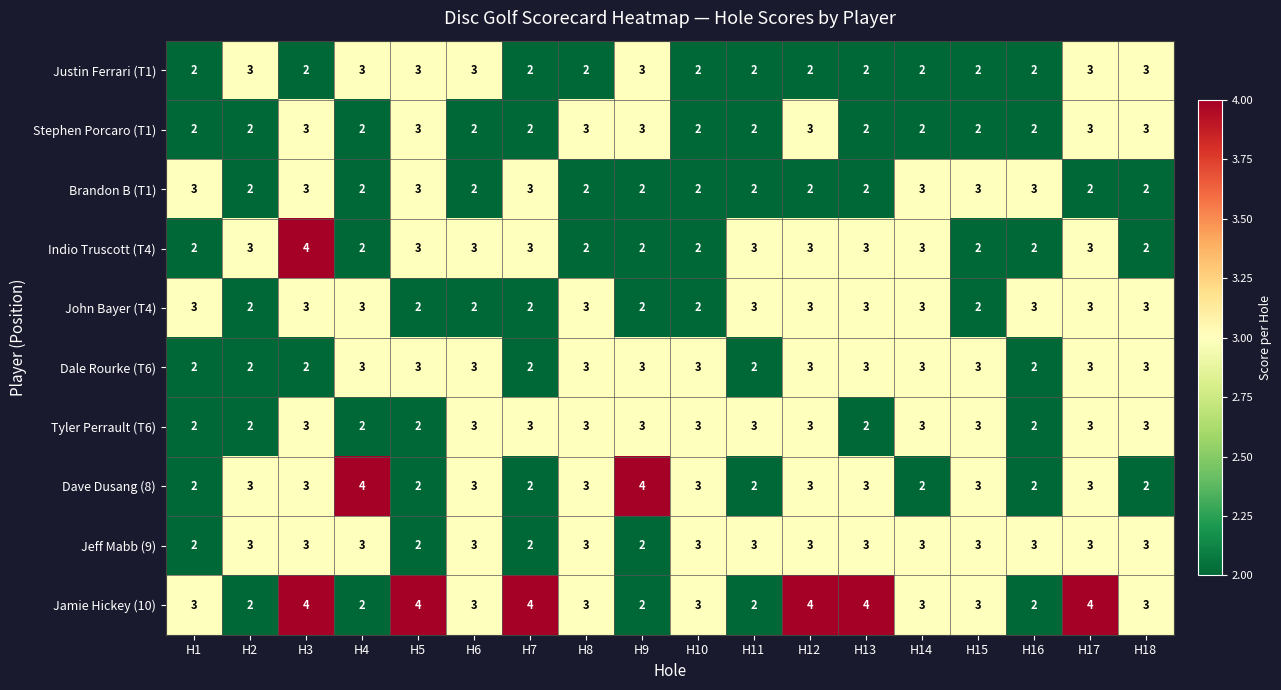

Which series has the largest total across all categories?

Jamie Hickey (10)